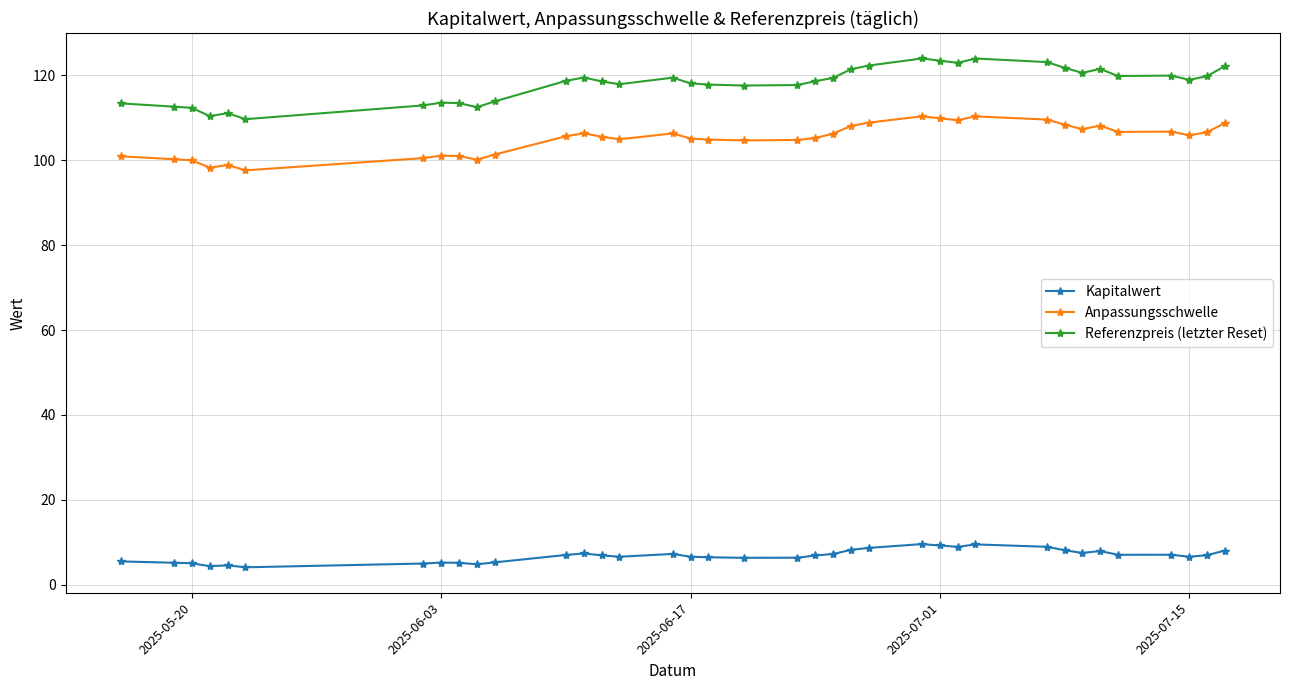

What is the maximum value shown in the chart?

124.0